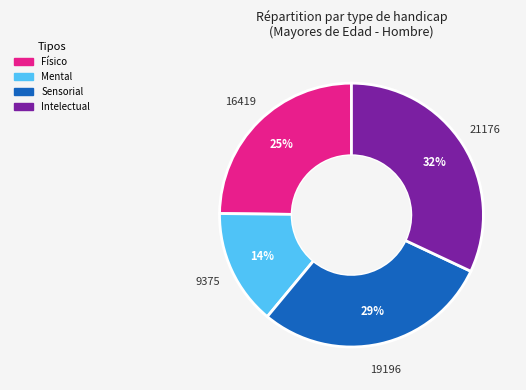

What percentage is the Intelectual slice, to the nearest percent?

32%